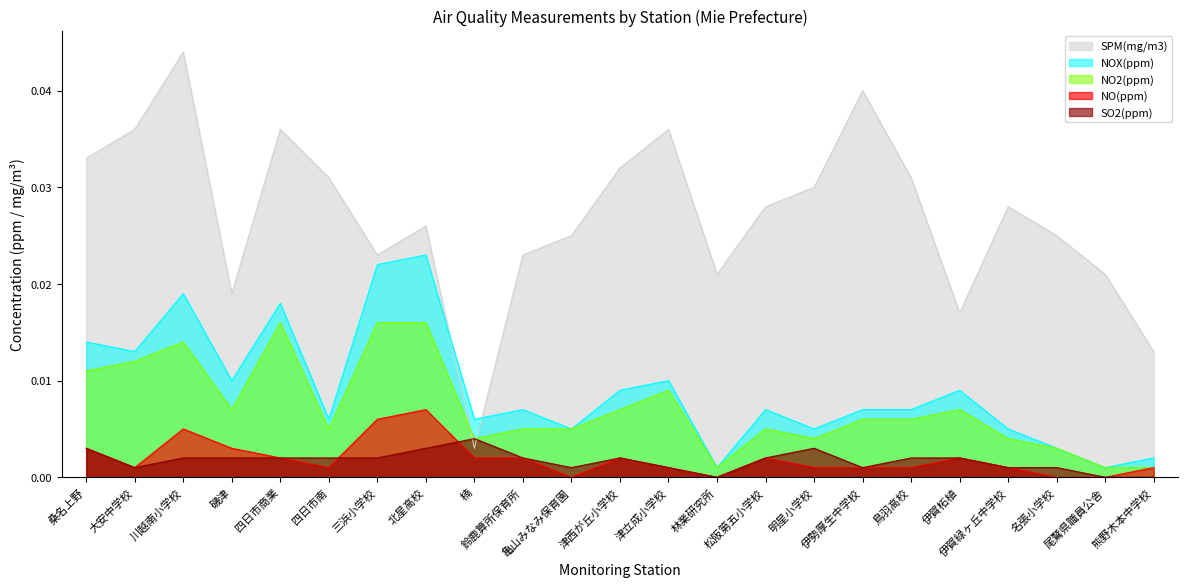

What is the label of the 17th point from the left?

伊勢厚生中学校